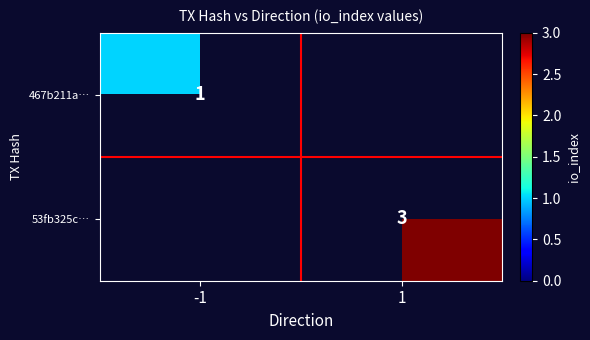

The 53fb325c… series shows 5 at 1. True or false?

False